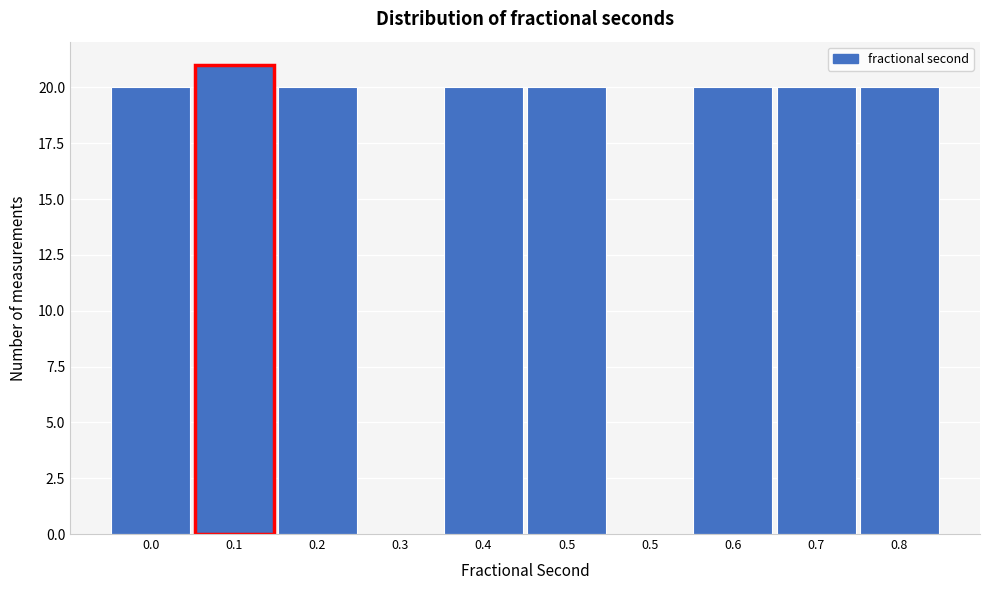

Are the bars horizontal?

No